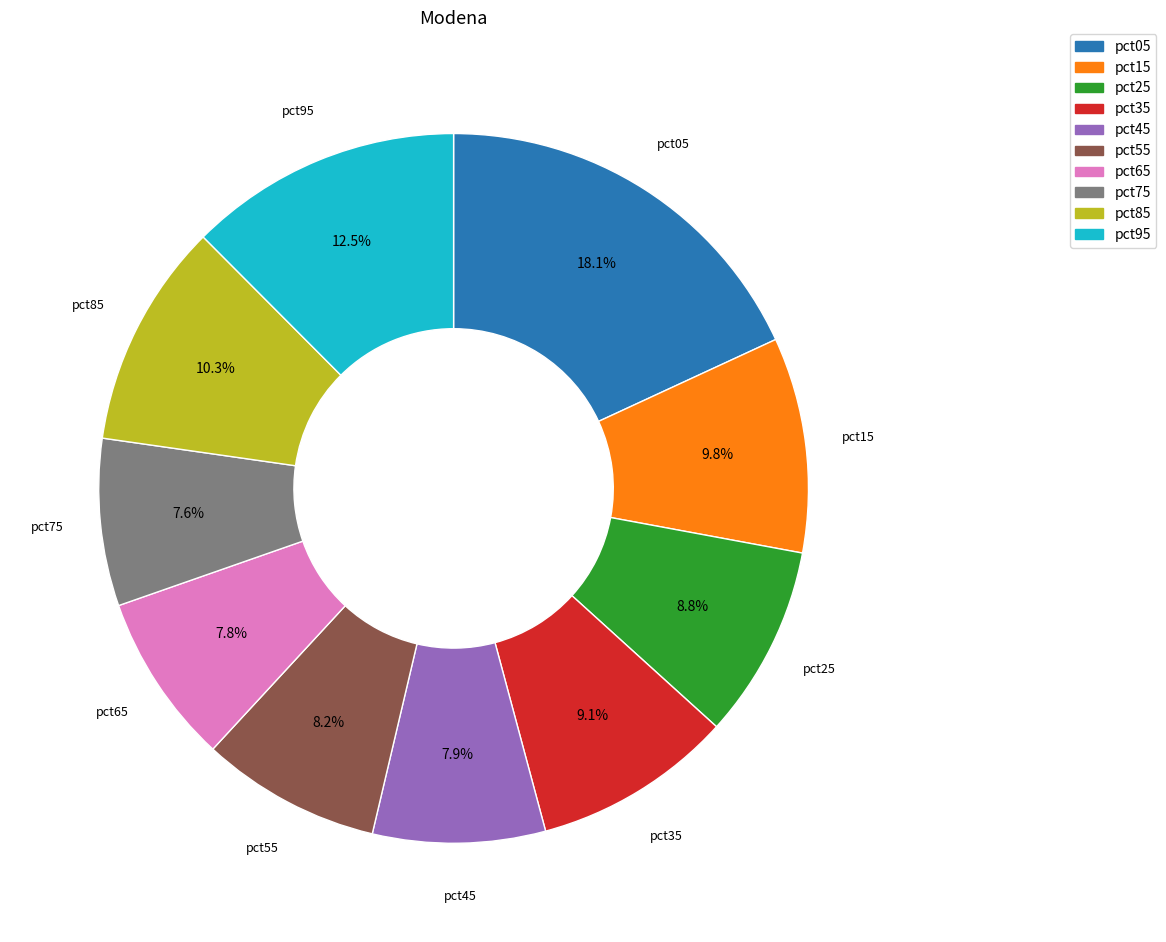

Is there a majority slice in this chart?

No